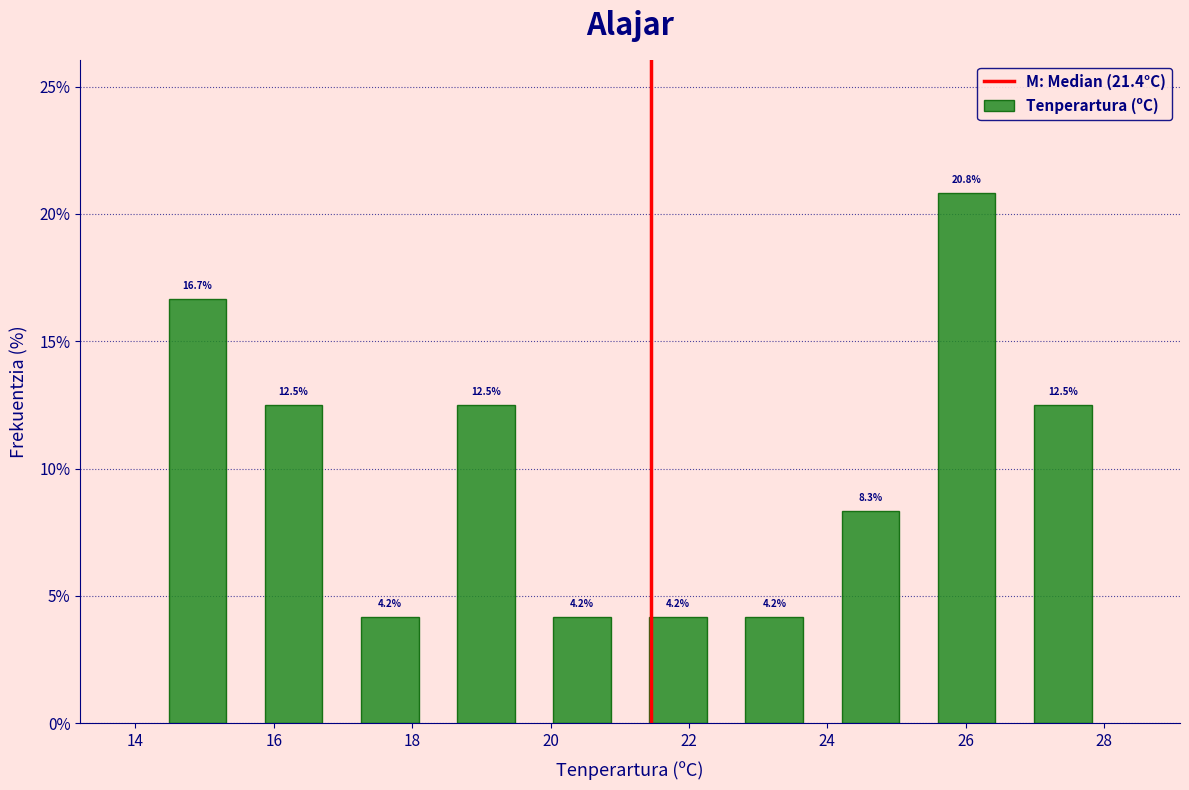

Reading left to right, list every bar in this chart as the range it spans on the x-axis followed by its height. The bar edges are not printed on the chart, so give them approximately, as read against the axis.

14.2 to 15.6: 16.7
15.6 to 17.0: 12.5
17.0 to 18.4: 4.2
18.4 to 19.8: 12.5
19.8 to 21.2: 4.2
21.2 to 22.6: 4.2
22.6 to 24.0: 4.2
24.0 to 25.4: 8.3
25.4 to 26.8: 20.8
26.8 to 28.2: 12.5